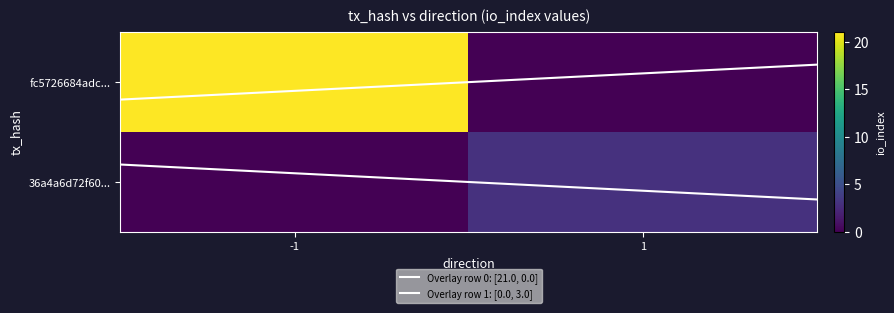

True or false: fc5726684adcdb206d98f52efbdd2eb8e281f27 has a value of -1 at direction.

False